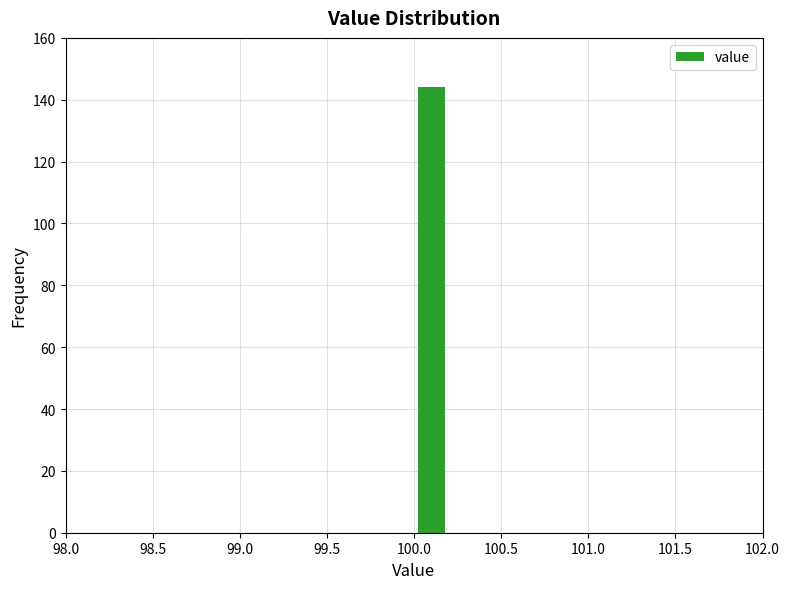

Reading left to right, list every bar in this chart as the range it spans on the x-axis followed by its height. The values are not printed on the chart, so give them approximately, as read against the axis.

99.0 to 99.2: 0
99.2 to 99.4: 0
99.4 to 99.6: 0
99.6 to 99.8: 0
99.8 to 100.0: 0
100.0 to 100.2: 144
100.2 to 100.4: 0
100.4 to 100.6: 0
100.6 to 100.8: 0
100.8 to 101.0: 0